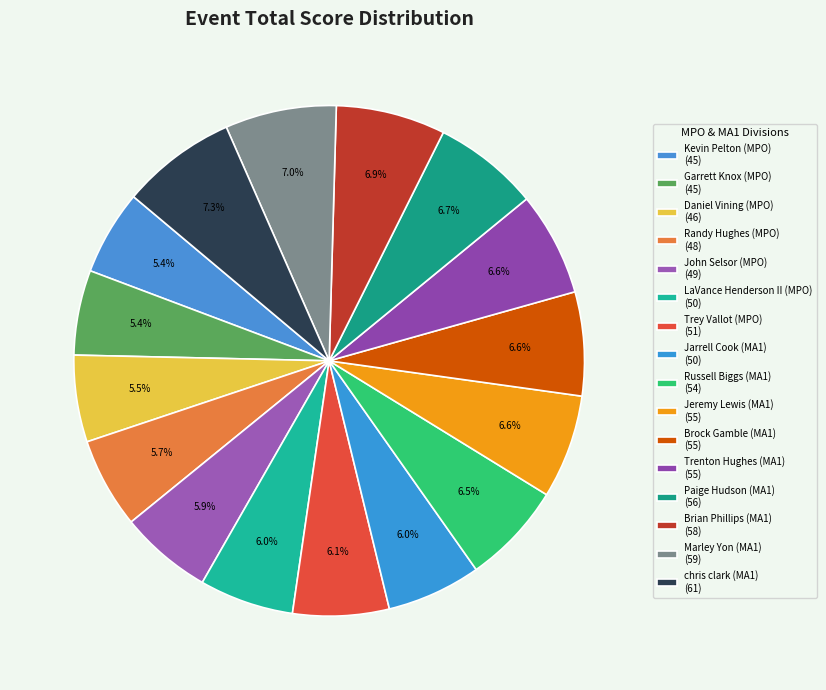

How many slices are in this pie chart?

16